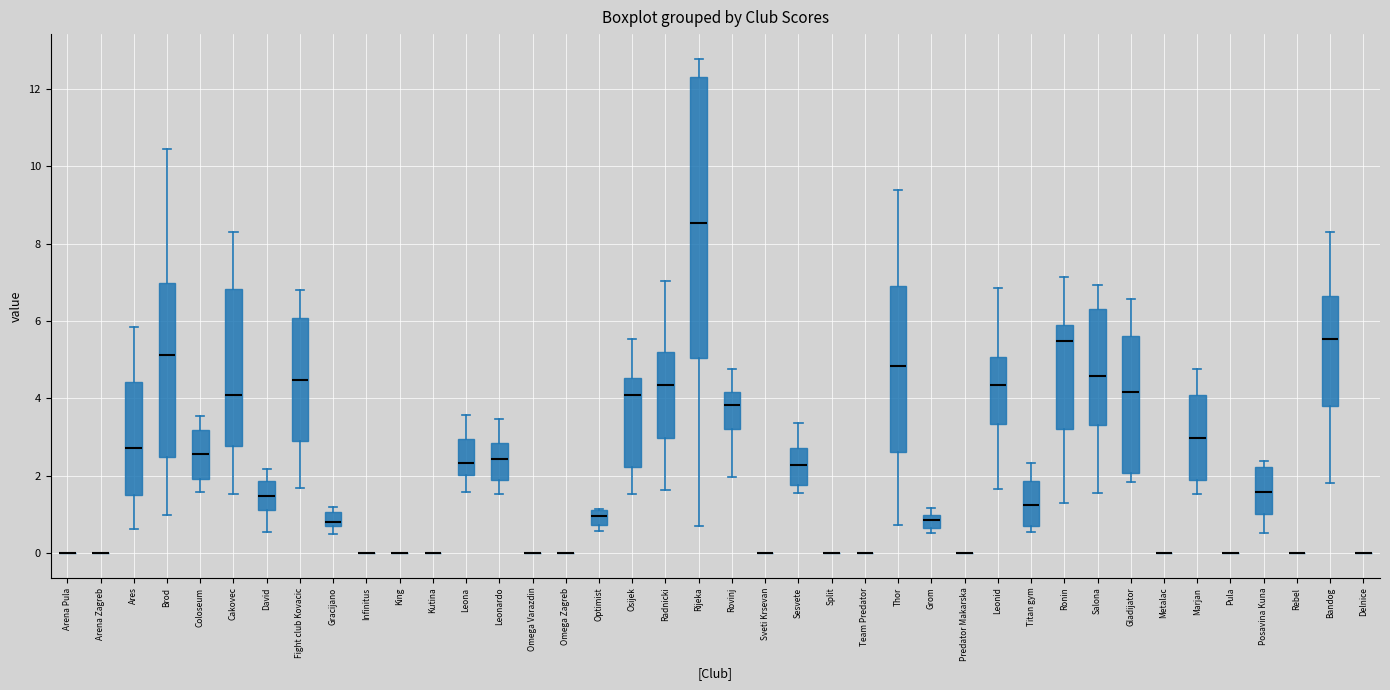

Reading left to right, transcribe this box plot: for each box, give where its median line is, the range the box spans, and where its two whiskers end, as read against the y-axis. The values are not printed on the chart, so give them approximately, as read against the axis.

Arena Pula: box collapsed to a line at 0.0, whiskers 0.0 to 0.0
Arena Zagreb: box collapsed to a line at 0.0, whiskers 0.0 to 0.0
Ares: median 2.8, box 1.6 to 4.4, whiskers 0.6 to 5.8
Brod: median 5.2, box 2.4 to 7.0, whiskers 1.0 to 10.4
Coloseum: median 2.6, box 2.0 to 3.2, whiskers 1.6 to 3.6
Cakovec: median 4.0, box 2.8 to 6.8, whiskers 1.6 to 8.4
David: median 1.4, box 1.2 to 1.8, whiskers 0.6 to 2.2
Fight club Kovacic: median 4.4, box 2.8 to 6.0, whiskers 1.6 to 6.8
Gracijano: median 0.8 (just above the box's lower edge), box 0.8 to 1.0, whiskers 0.6 to 1.2
Infinitus: box collapsed to a line at 0.0, whiskers 0.0 to 0.0
King: box collapsed to a line at 0.0, whiskers 0.0 to 0.0
Kutina: box collapsed to a line at 0.0, whiskers 0.0 to 0.0
Leona: median 2.4, box 2.0 to 3.0, whiskers 1.6 to 3.6
Leonardo: median 2.4, box 1.8 to 2.8, whiskers 1.6 to 3.4
Omega Varazdin: box collapsed to a line at 0.0, whiskers 0.0 to 0.0
Omega Zagreb: box collapsed to a line at 0.0, whiskers 0.0 to 0.0
Optimist: median 1.0, box 0.8 to 1.2, whiskers 0.6 to 1.2
Osijek: median 4.0, box 2.2 to 4.6, whiskers 1.6 to 5.6
Radnicki: median 4.4, box 3.0 to 5.2, whiskers 1.6 to 7.0
Rijeka: median 8.6, box 5.0 to 12.4, whiskers 0.6 to 12.8
Rovinj: median 3.8, box 3.2 to 4.2, whiskers 2.0 to 4.8
Sveti Krsevan: box collapsed to a line at 0.0, whiskers 0.0 to 0.0
Sesvete: median 2.2, box 1.8 to 2.8, whiskers 1.6 to 3.4
Split: box collapsed to a line at 0.0, whiskers 0.0 to 0.0
Team Predator: box collapsed to a line at 0.0, whiskers 0.0 to 0.0
Thor: median 4.8, box 2.6 to 7.0, whiskers 0.8 to 9.4
Grom: median 0.8, box 0.6 to 1.0, whiskers 0.6 (just below the box's lower edge) to 1.2
Predator Makarska: box collapsed to a line at 0.0, whiskers 0.0 to 0.0
Leonid: median 4.4, box 3.4 to 5.0, whiskers 1.6 to 6.8
Titan gym: median 1.2, box 0.6 to 1.8, whiskers 0.6 (just below the box's lower edge) to 2.4
Ronin: median 5.4, box 3.2 to 5.8, whiskers 1.2 to 7.2
Salona: median 4.6, box 3.4 to 6.4, whiskers 1.6 to 7.0
Gladijator: median 4.2, box 2.0 to 5.6, whiskers 1.8 to 6.6
Metalac: box collapsed to a line at 0.0, whiskers 0.0 to 0.0
Marjan: median 3.0, box 1.8 to 4.0, whiskers 1.6 to 4.8
Pula: box collapsed to a line at 0.0, whiskers 0.0 to 0.0
Posavina Kuna: median 1.6, box 1.0 to 2.2, whiskers 0.6 to 2.4
Rebel: box collapsed to a line at 0.0, whiskers 0.0 to 0.0
Bandog: median 5.6, box 3.8 to 6.6, whiskers 1.8 to 8.4
Delnice: box collapsed to a line at 0.0, whiskers 0.0 to 0.0